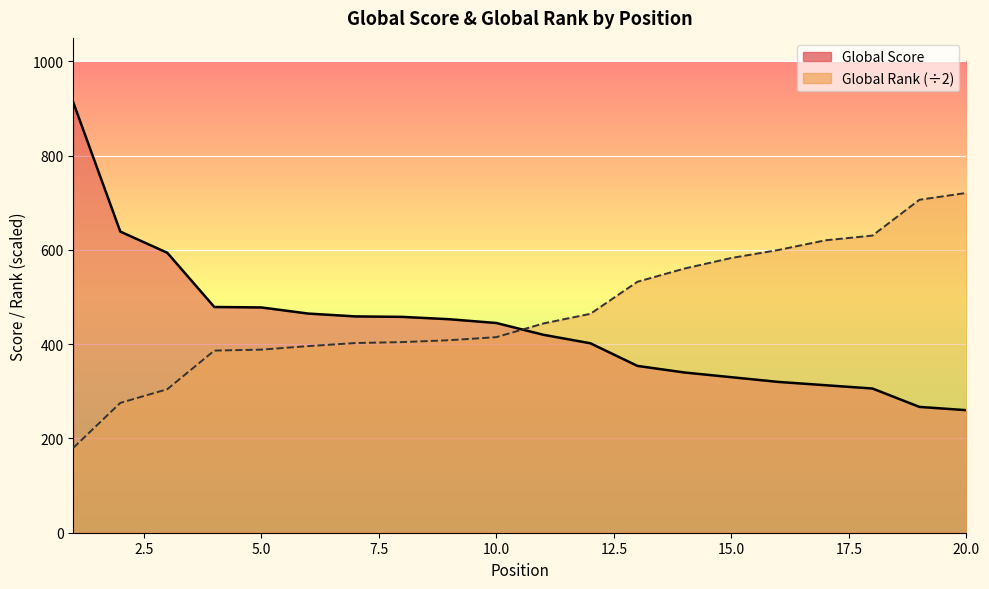

What is the difference between the Global Rank values at 17 and 6?

224.5